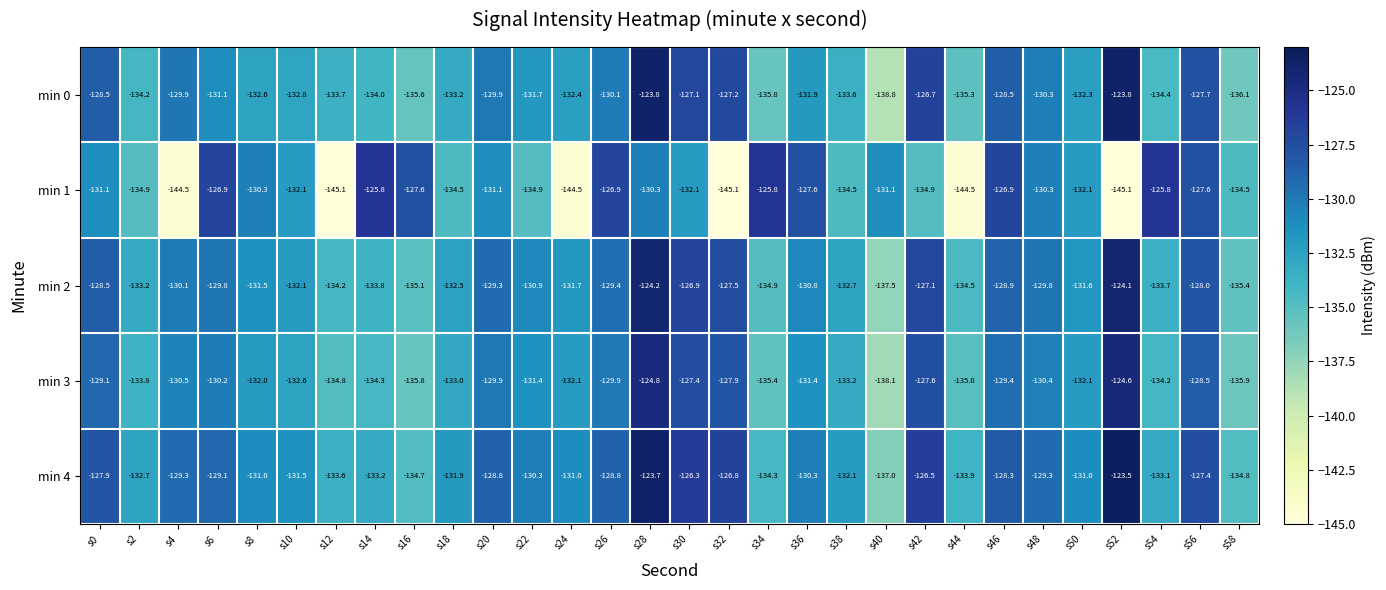

What is the greatest value displayed?

-123.5